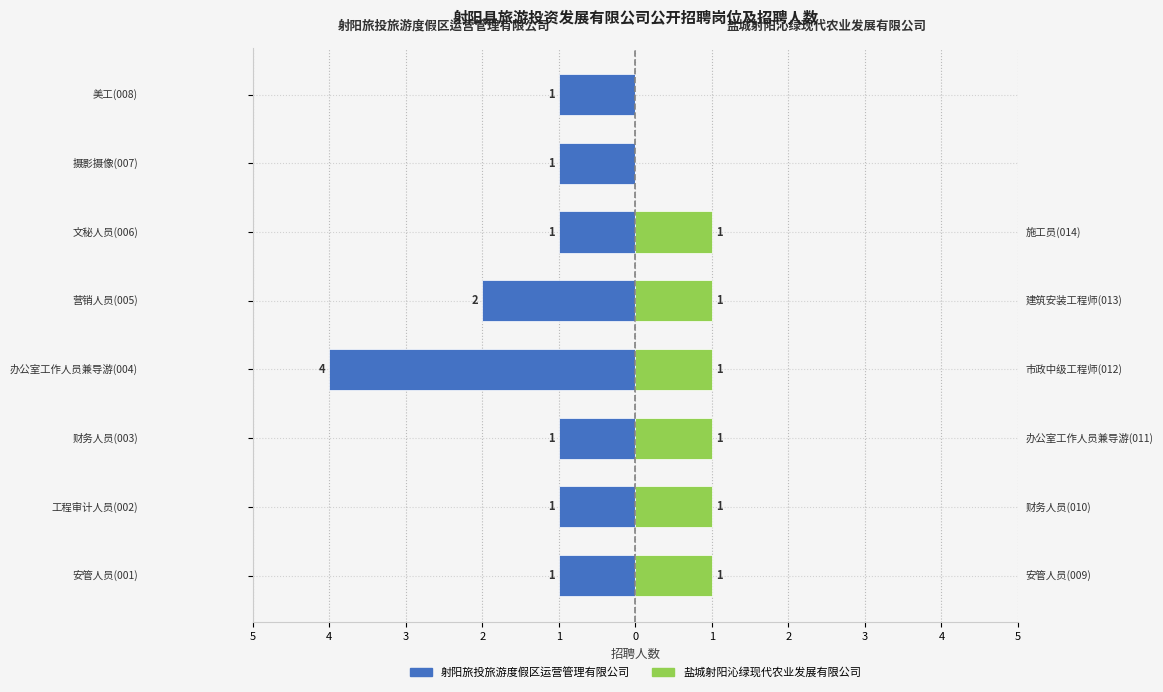

Between 4 and 1, which is larger?

4